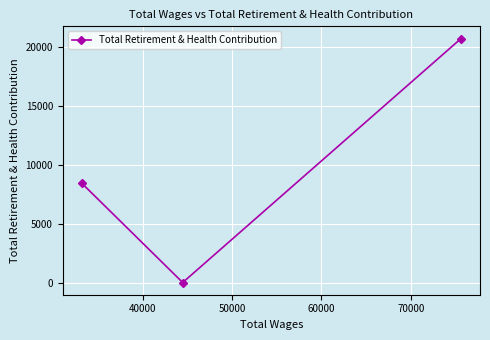

What is the maximum value shown in the chart?

20756